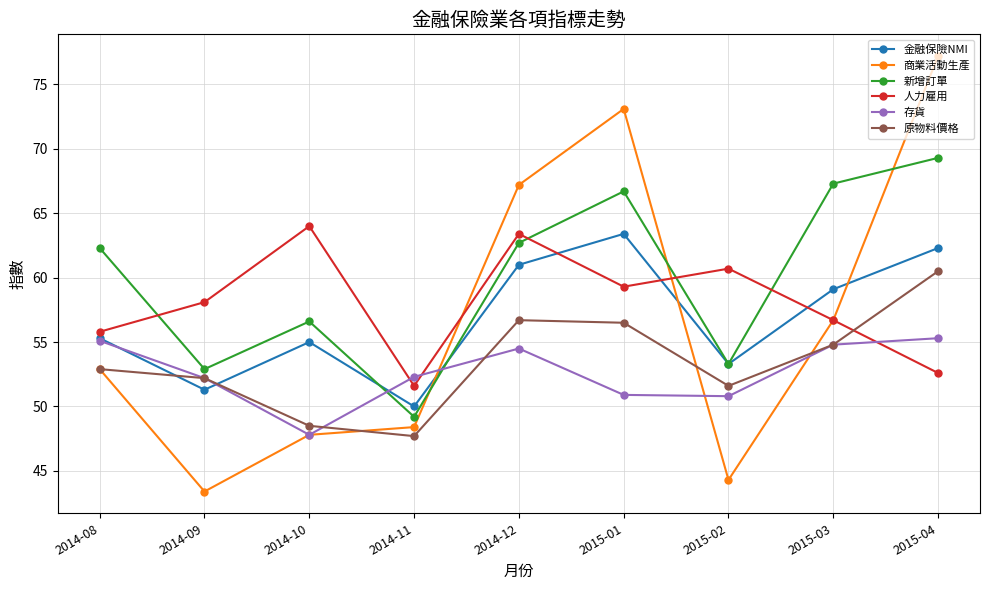

Which series has the widest spread of values?

商業活動生產